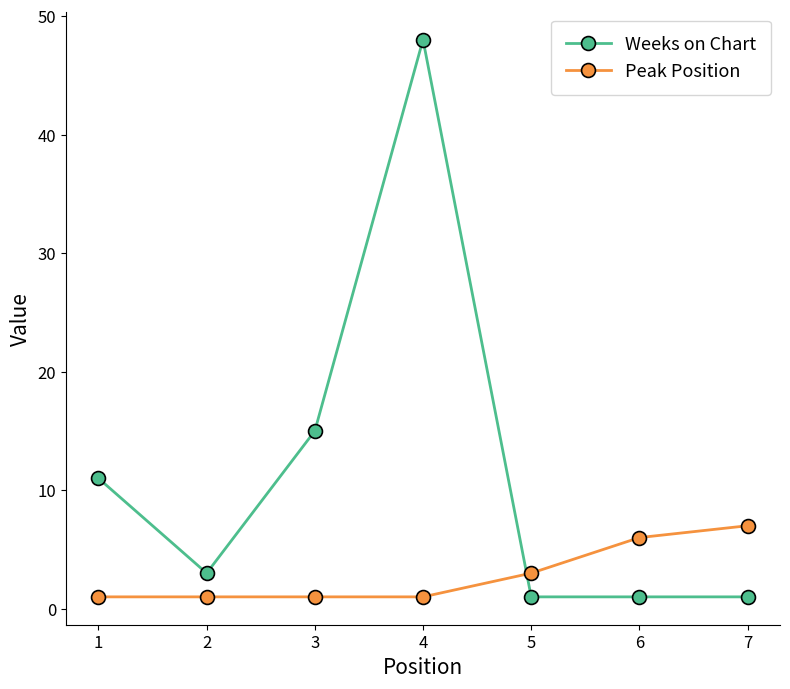

Reading right to left, list all the values displayed in this chart.

Weeks on Chart: 1	1	1	48	15	3	11
Peak Position: 7	6	3	1	1	1	1